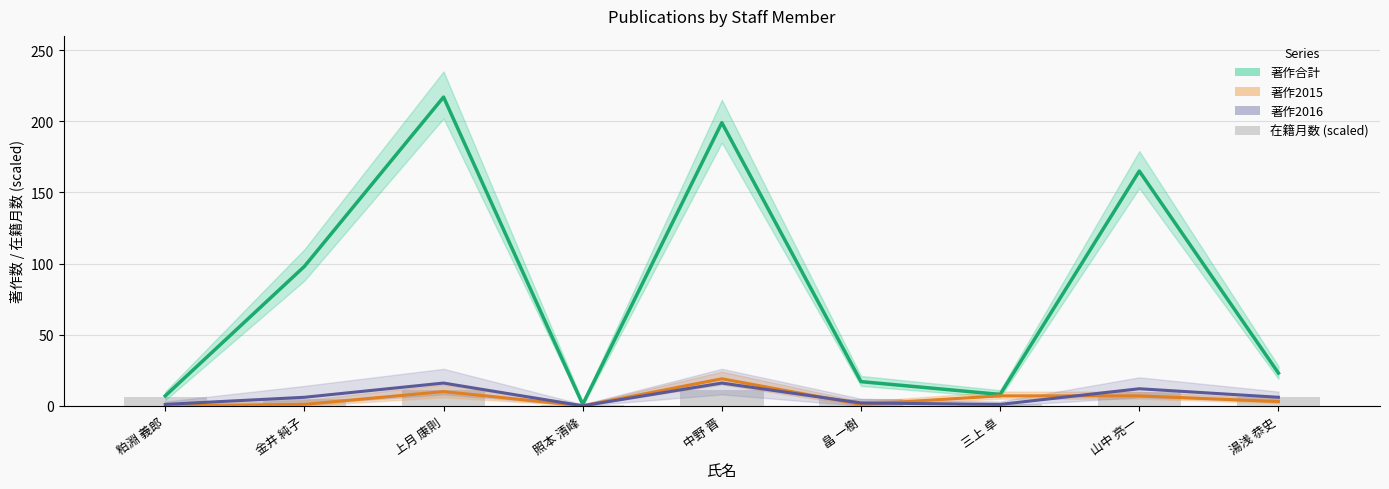

What is the label of the 1st bar from the left?

粕淵 義郎